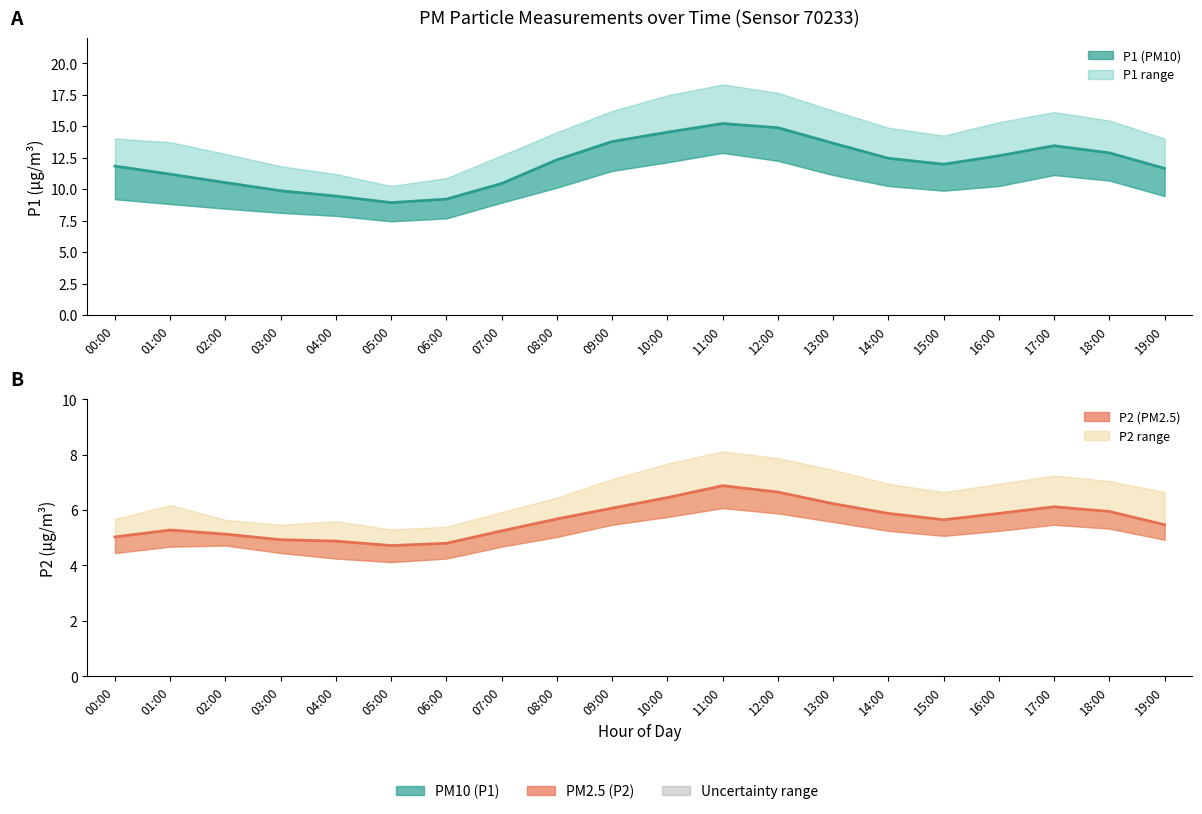

What is the label of the 17th point from the right?

03:00